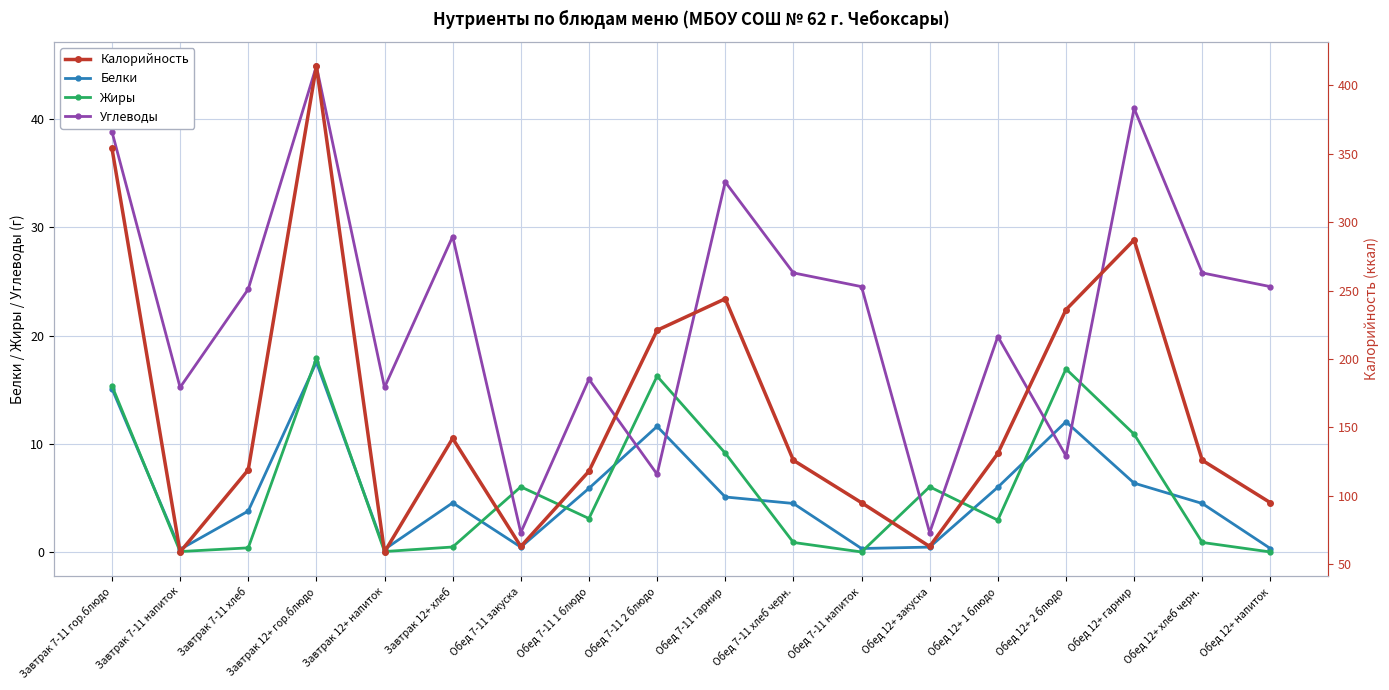

What is the value of the Жиры point at the 8th from the left?

3.1